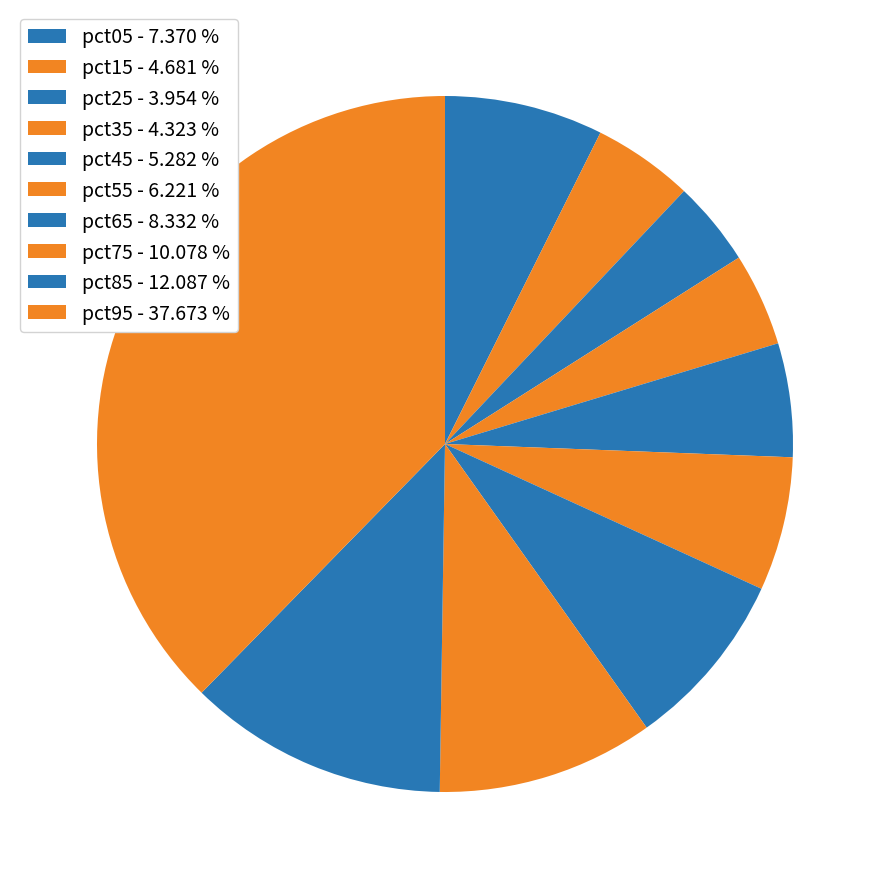

How many slices are in this pie chart?

10